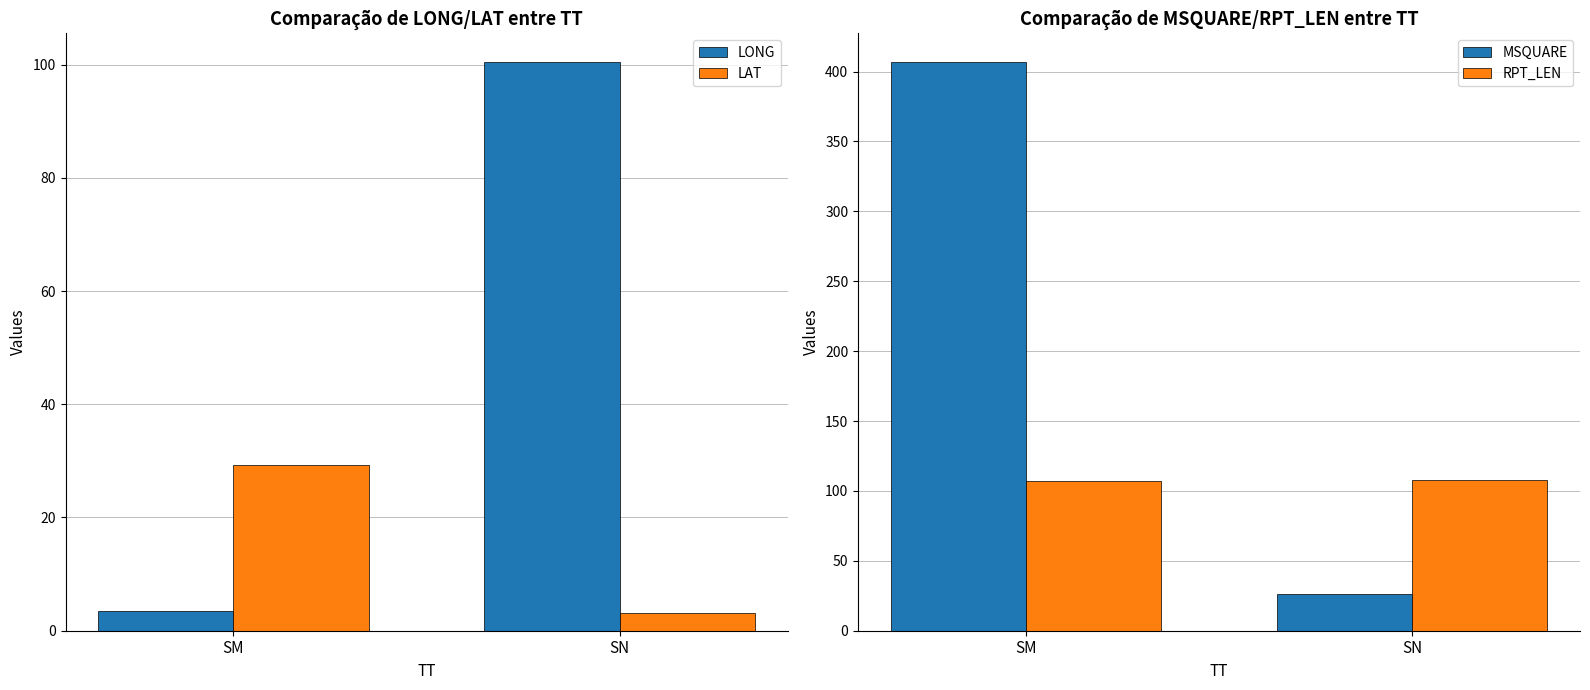

What is the difference between the maximum and minimum values in the LAT series?

26.1